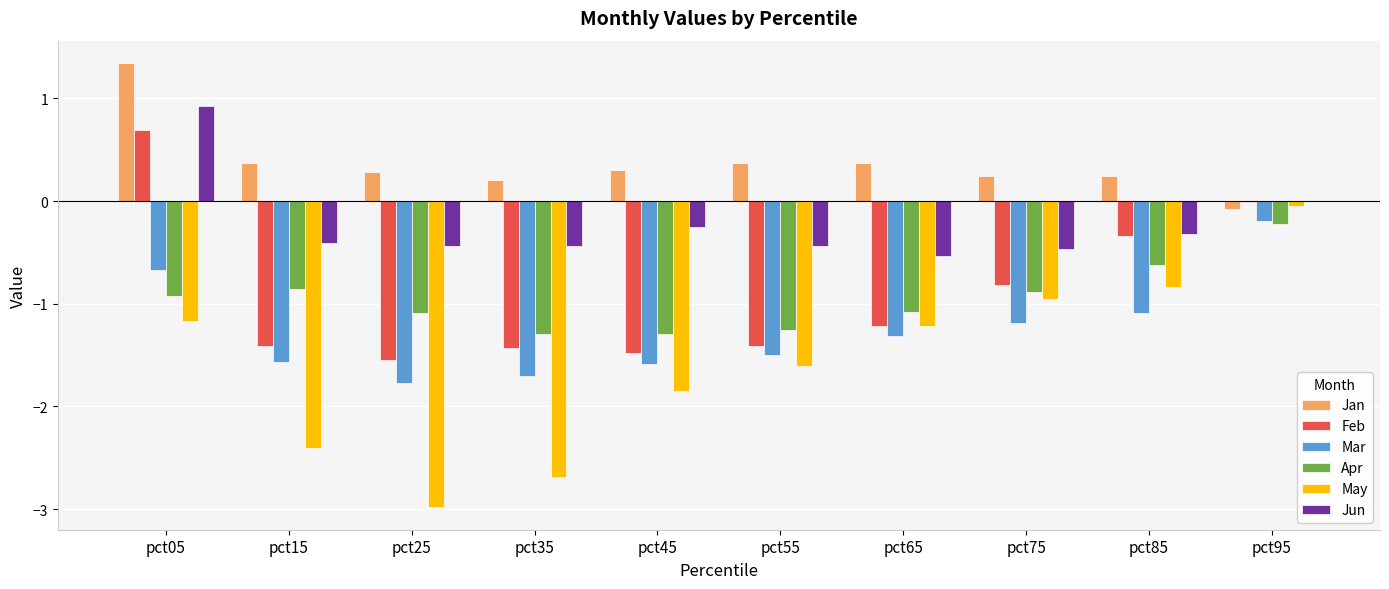

What is the sum of all Jun values?

-2.4